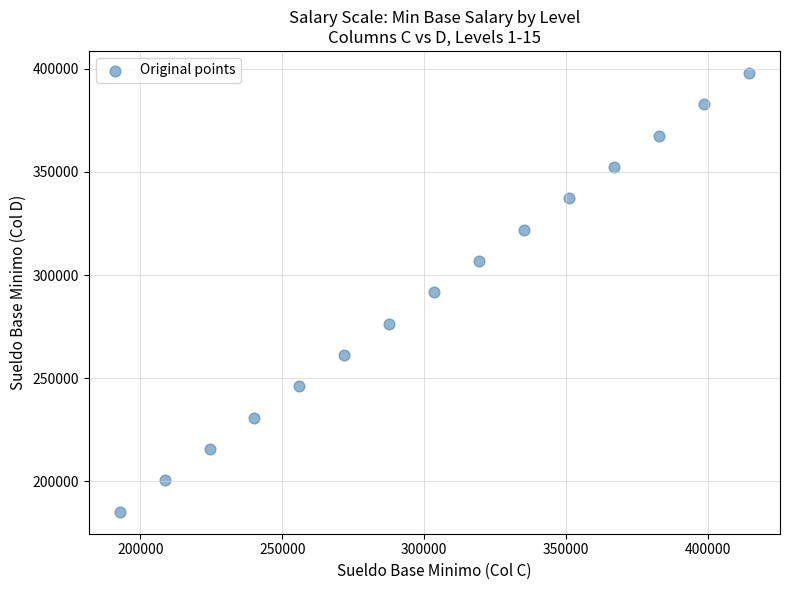

What is the range of X values (max minus min)?

221467